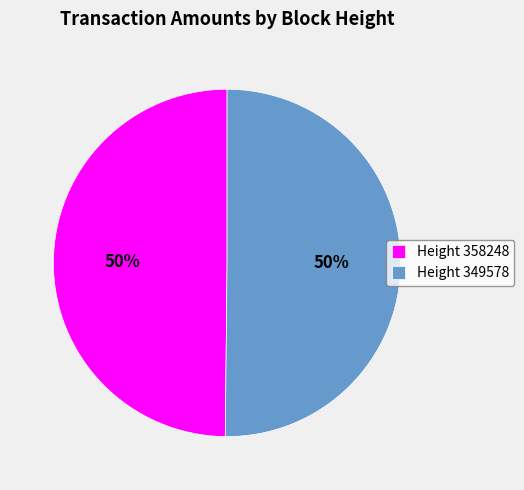

What percentage is the Height 358248 slice, to the nearest percent?

50%